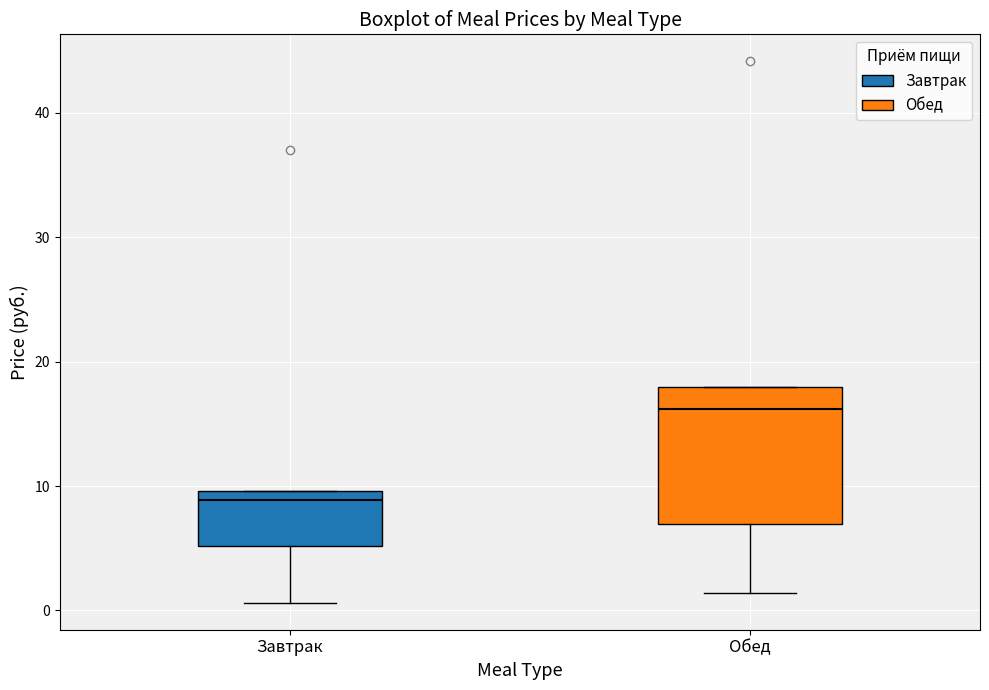

Reading left to right, read every box against the y-axis: the position of its median line, the range the box covers, and the ends of its whiskers. The values are not printed on the chart, so give them approximately, as read against the axis.

Завтрак: median 9, box 5 to 10, whiskers 1 to 10
Обед: median 16, box 7 to 18, whiskers 1 to 18